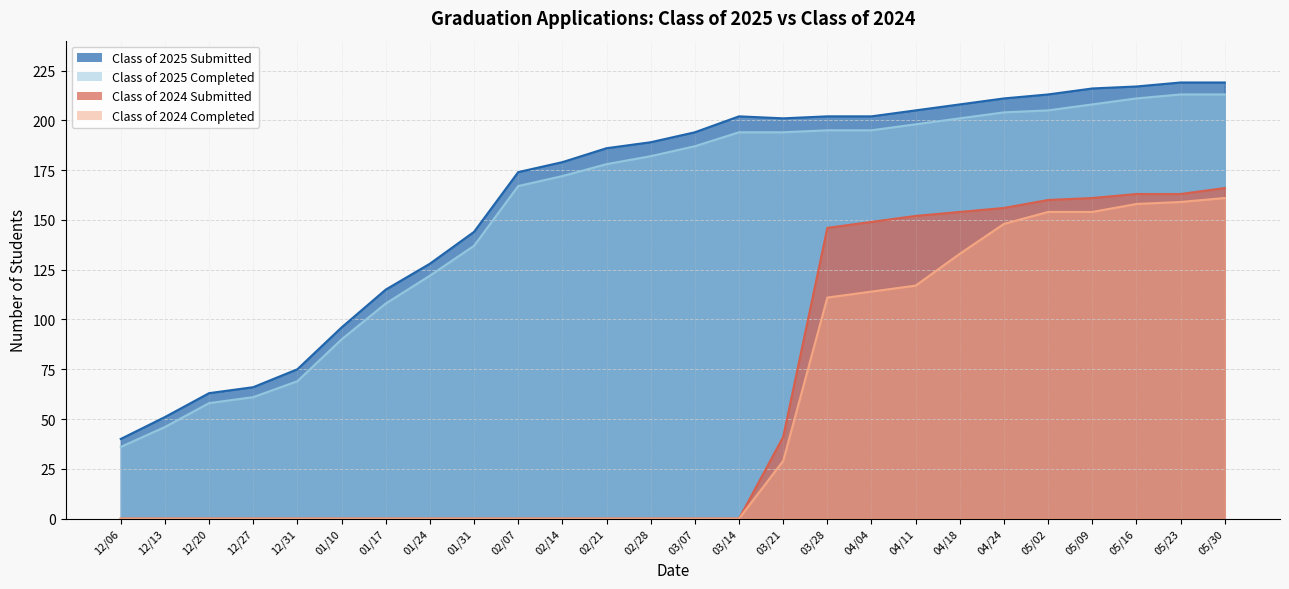

How many lines are shown in the chart?

4